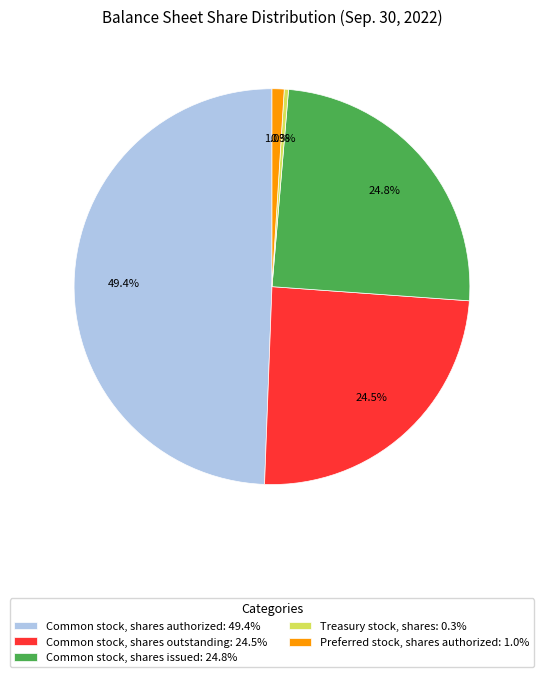

Is it true that Common stock, shares authorized is 49% of the pie?

True